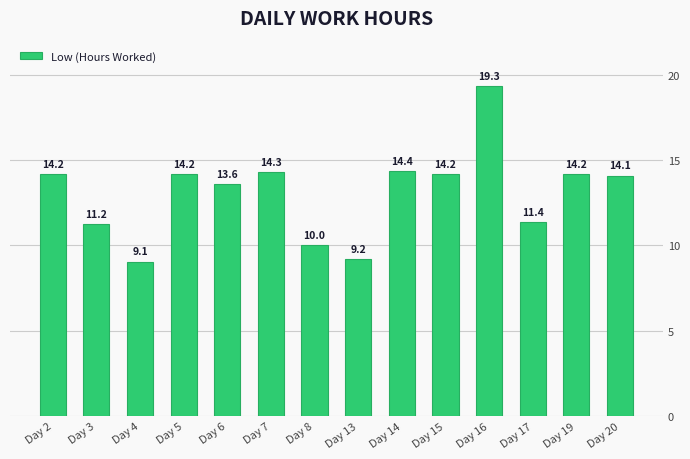

The value at Day 2 is 7.9. True or false?

False